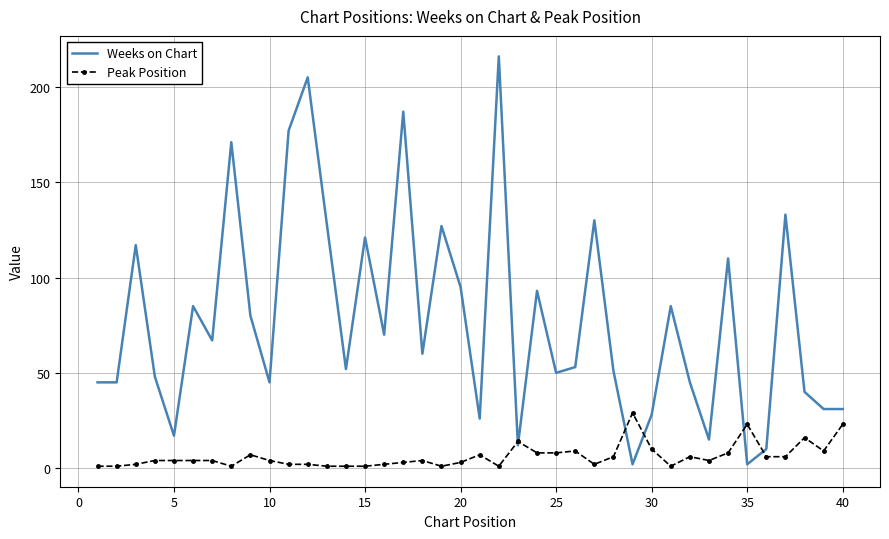

Which series has the largest total across all categories?

Weeks on Chart